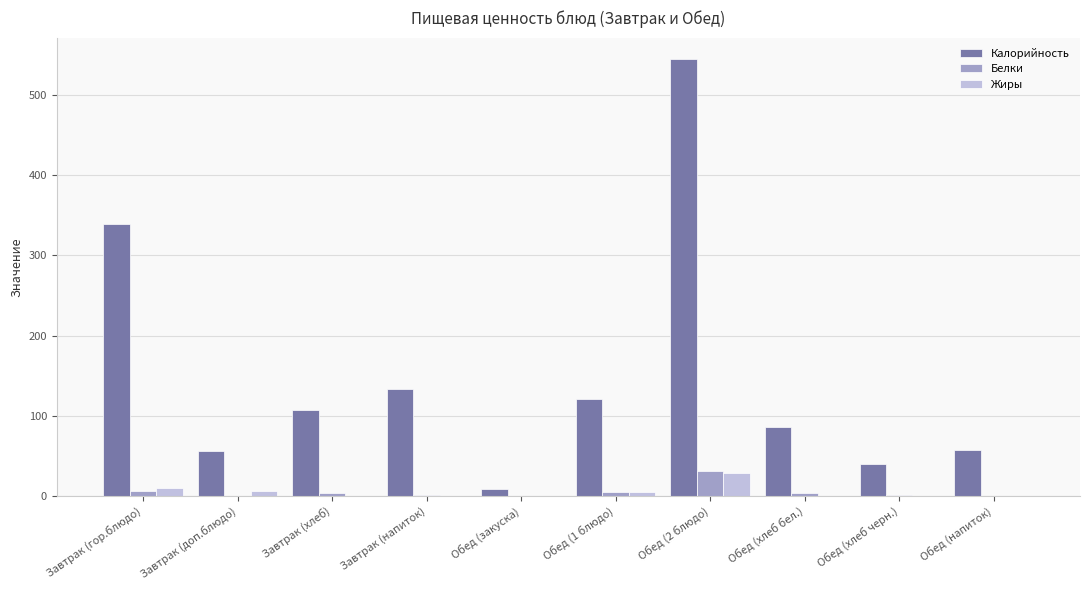

Is the value of Калорийность at Завтрак (напиток) greater than the value of Белки at Завтрак (доп.блюдо)?

Yes